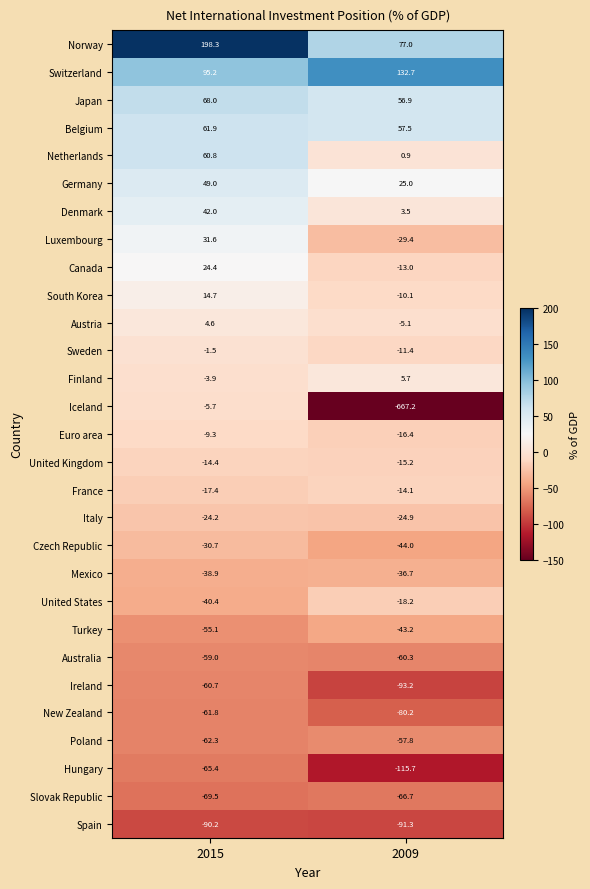

Which series has the largest range (max minus min)?

Iceland